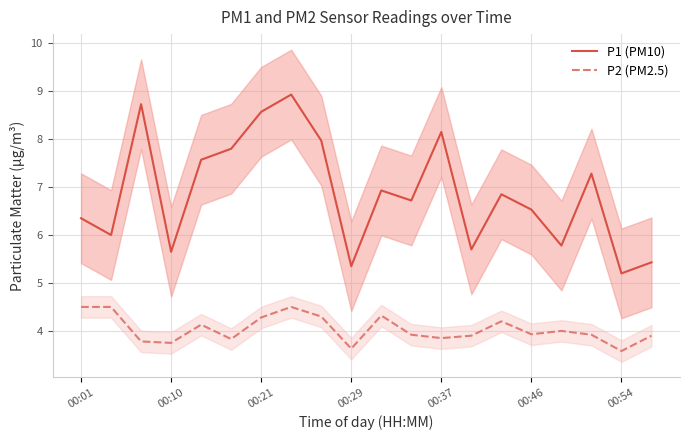

Which category has the highest value across all series?

7